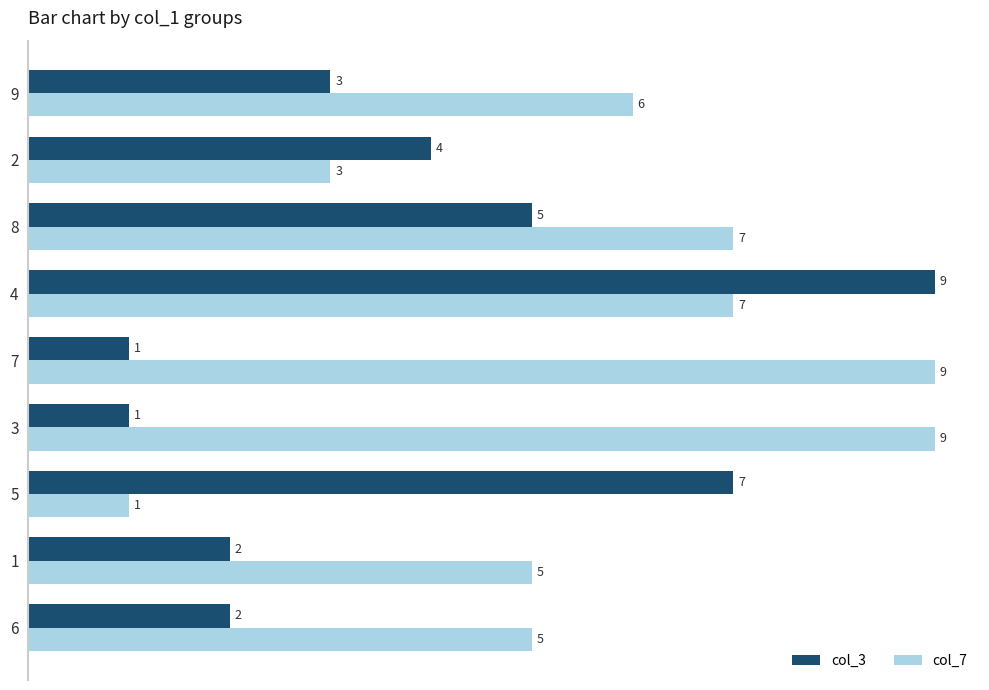

At which label does col_3 reach its peak?

4